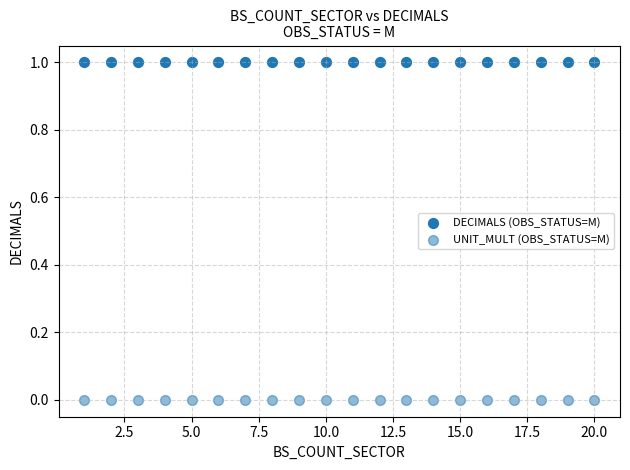

Count the number of points in this scatter plot.

40